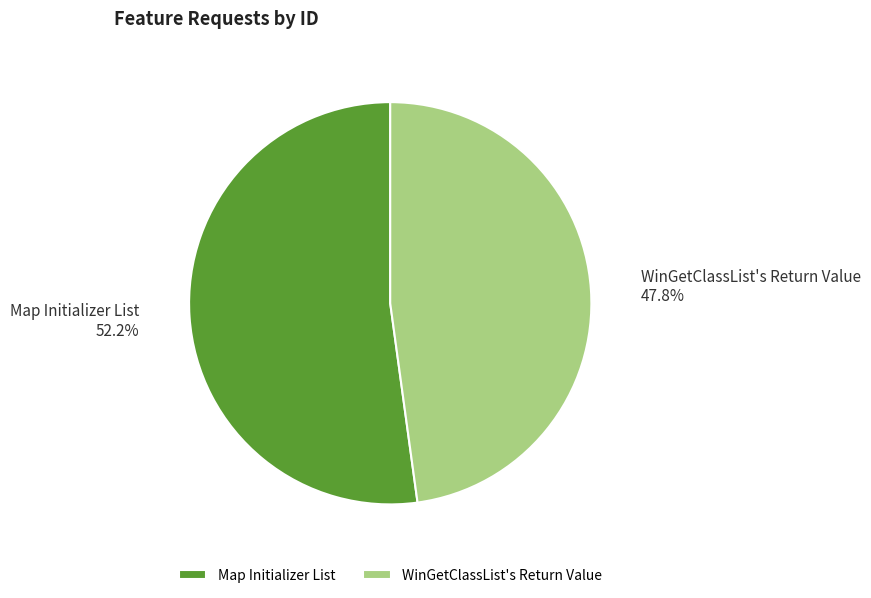

Between Map Initializer List and WinGetClassList's Return Value, which is larger?

Map Initializer List